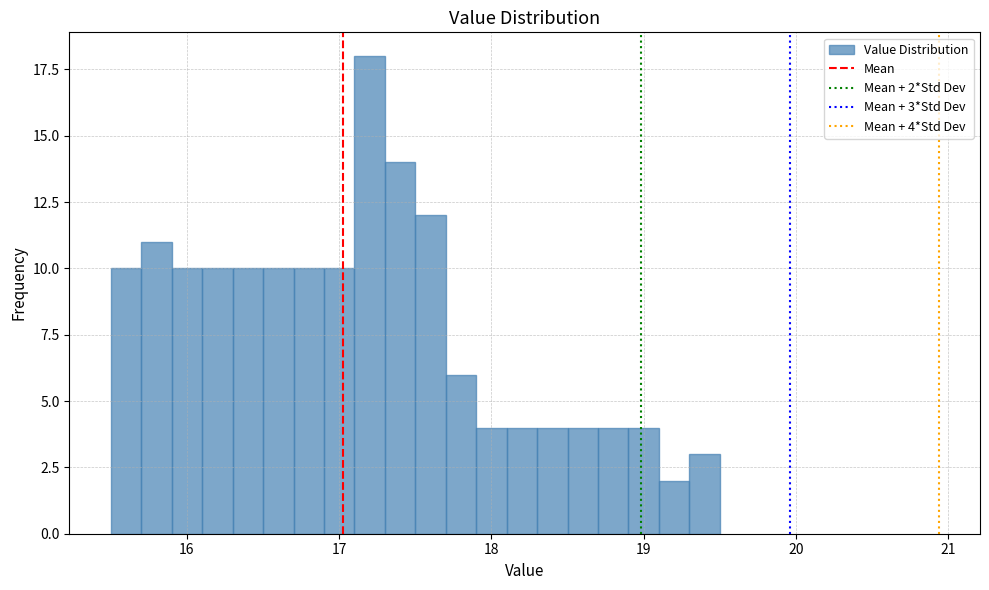

Around what value on the x-axis is the tallest bar? Give the approximate position of its centre, as read against the axis.

17.2